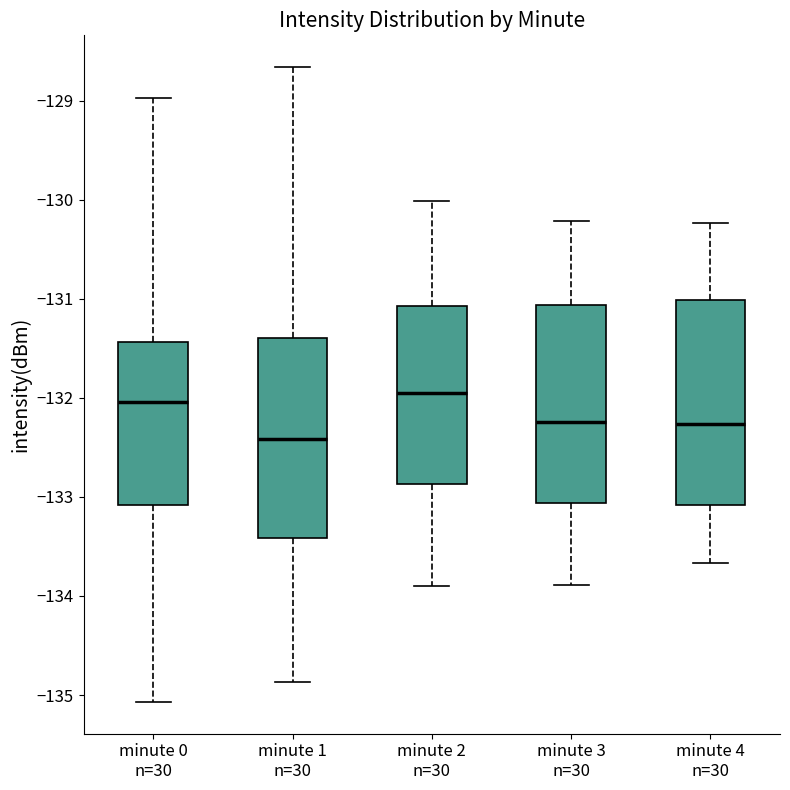

Which box has the lowest median line?

minute 1 n=30